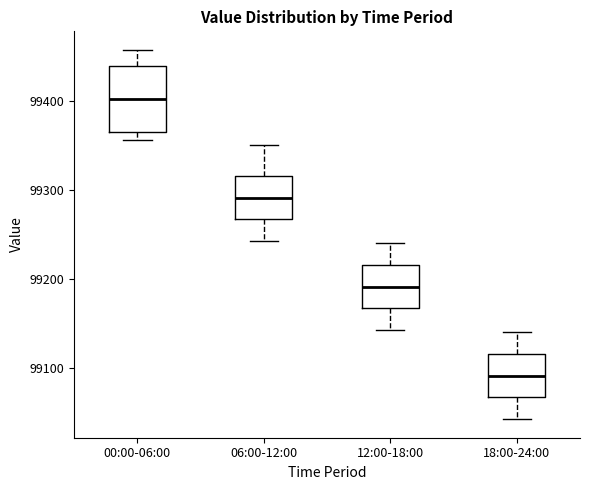

Reading left to right, read every box against the y-axis: the position of its median line, the range the box covers, and the ends of its whiskers. The values are not printed on the chart, so give them approximately, as read against the axis.

00:00-06:00: median 99400, box 99370 to 99440, whiskers 99360 to 99460
06:00-12:00: median 99290, box 99270 to 99320, whiskers 99240 to 99350
12:00-18:00: median 99190, box 99170 to 99220, whiskers 99140 to 99240
18:00-24:00: median 99090, box 99070 to 99120, whiskers 99040 to 99140